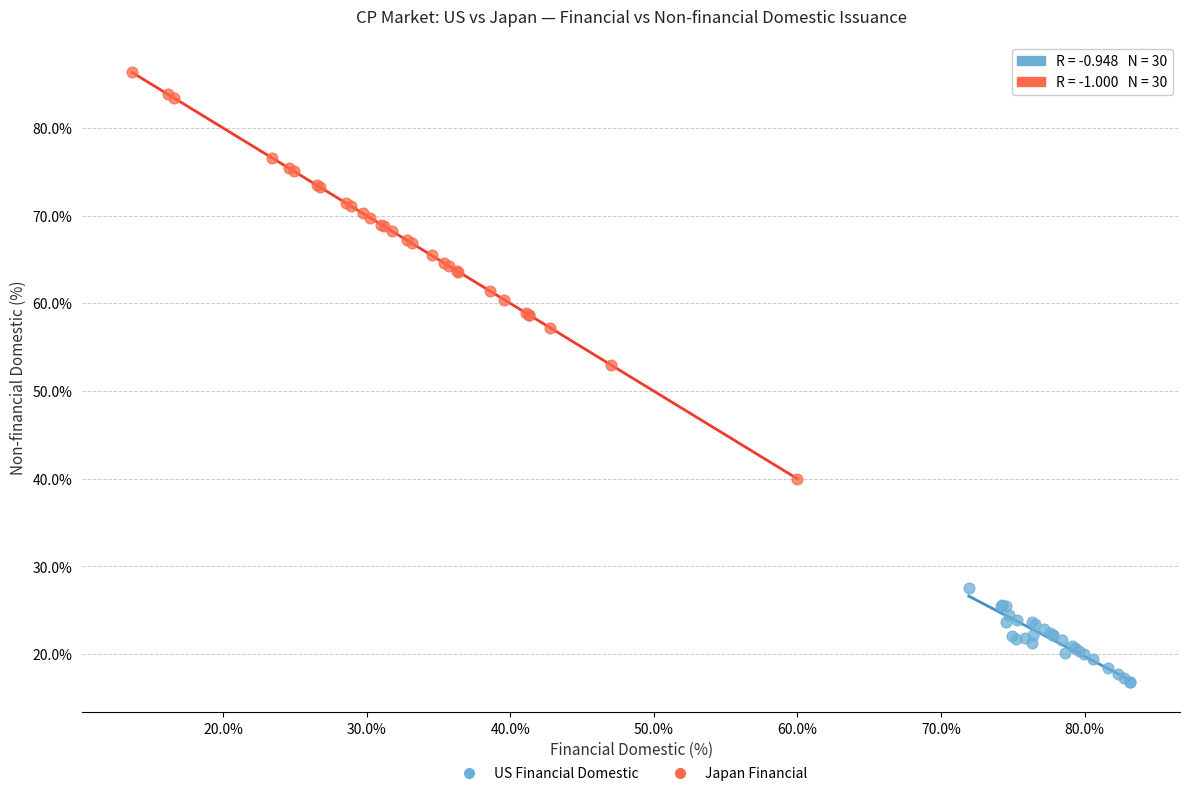

Which series has the largest Y range (max minus min)?

Japan Financial